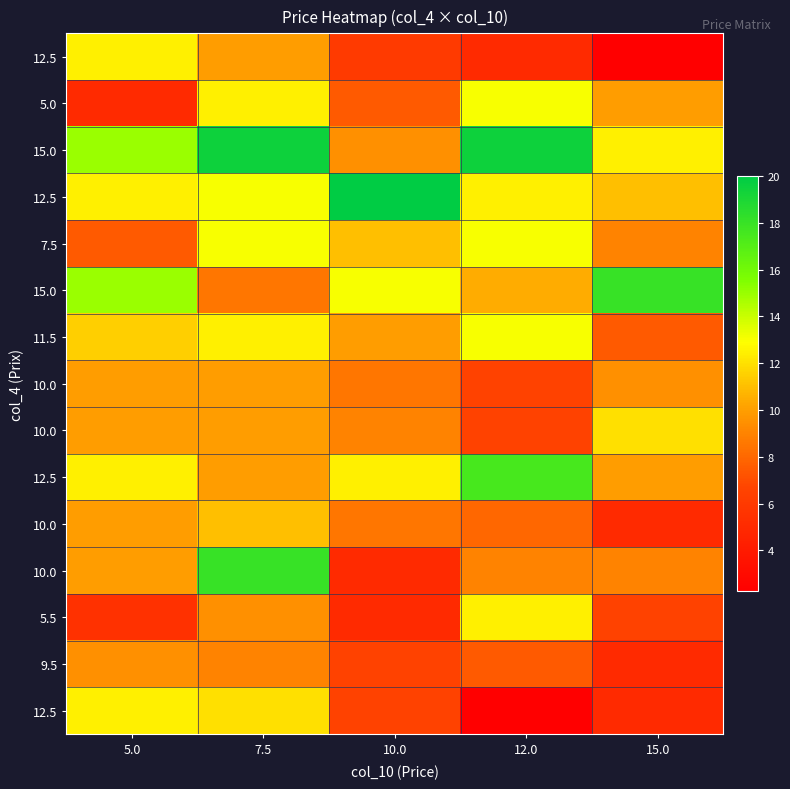

At which category is the sum across all series the highest?

7.5